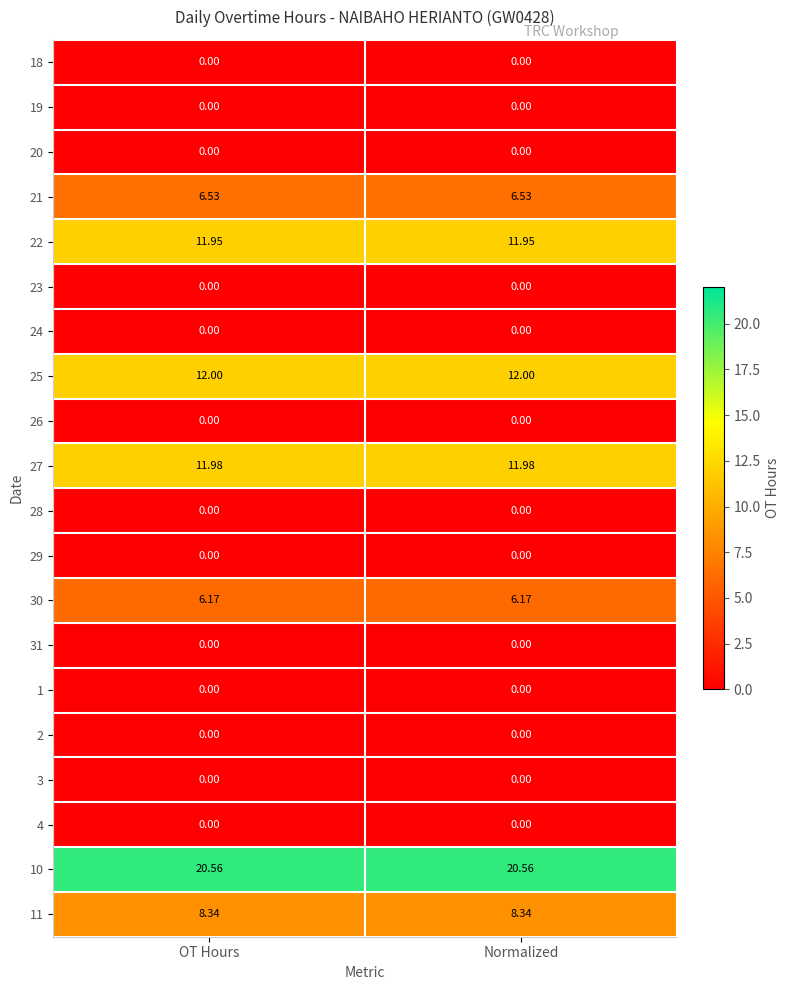

Count the number of categories in the chart.

2